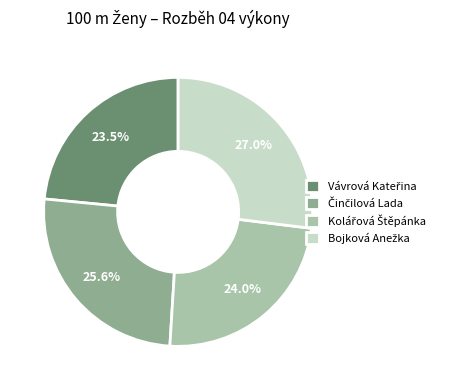

Is there any slice that represents more than half of the pie?

No